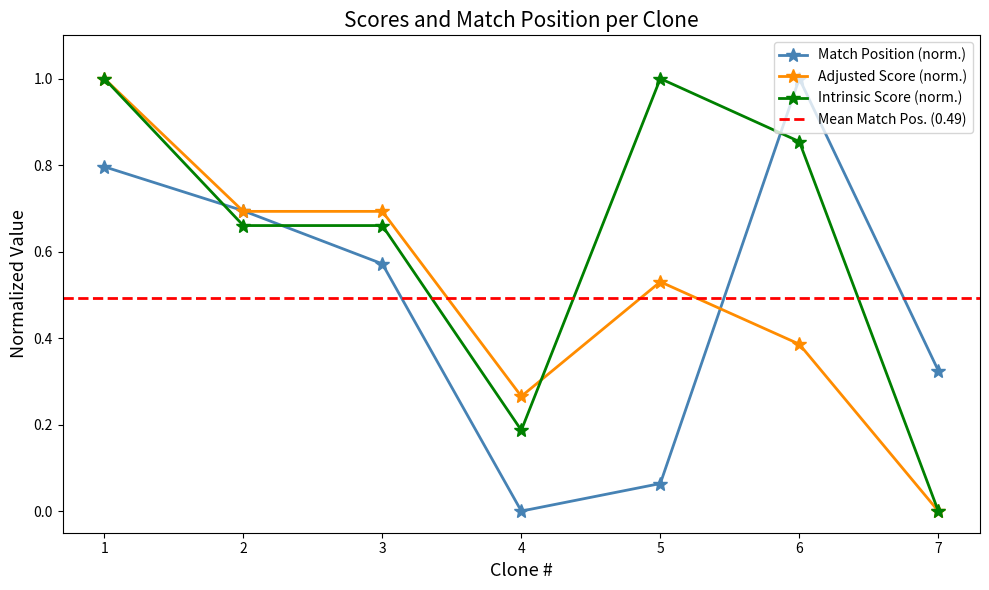

How many times do Intrinsic Score (norm.) and Match Position (norm.) cross each other?

3